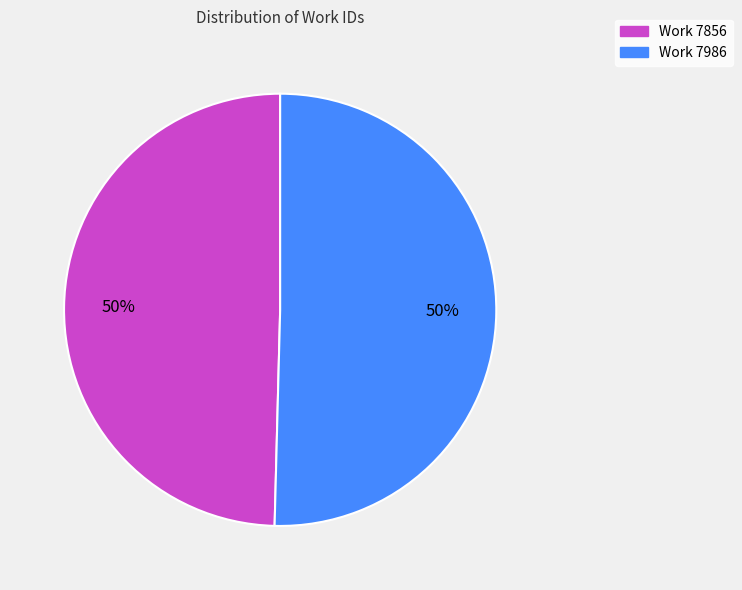

What is the ratio of the value at Work 7856 to the value at Work 7986?

1.0